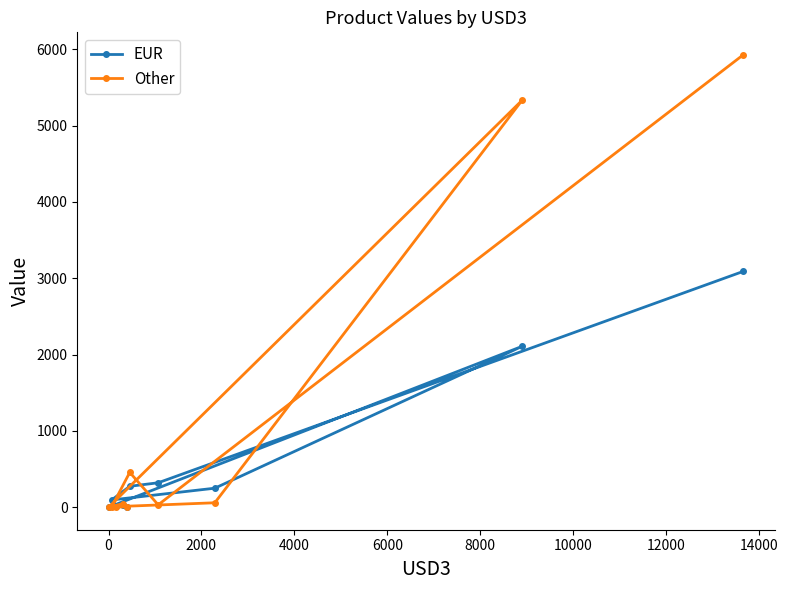

After their last crossing, which series has the higher values: EUR or Other?

Other